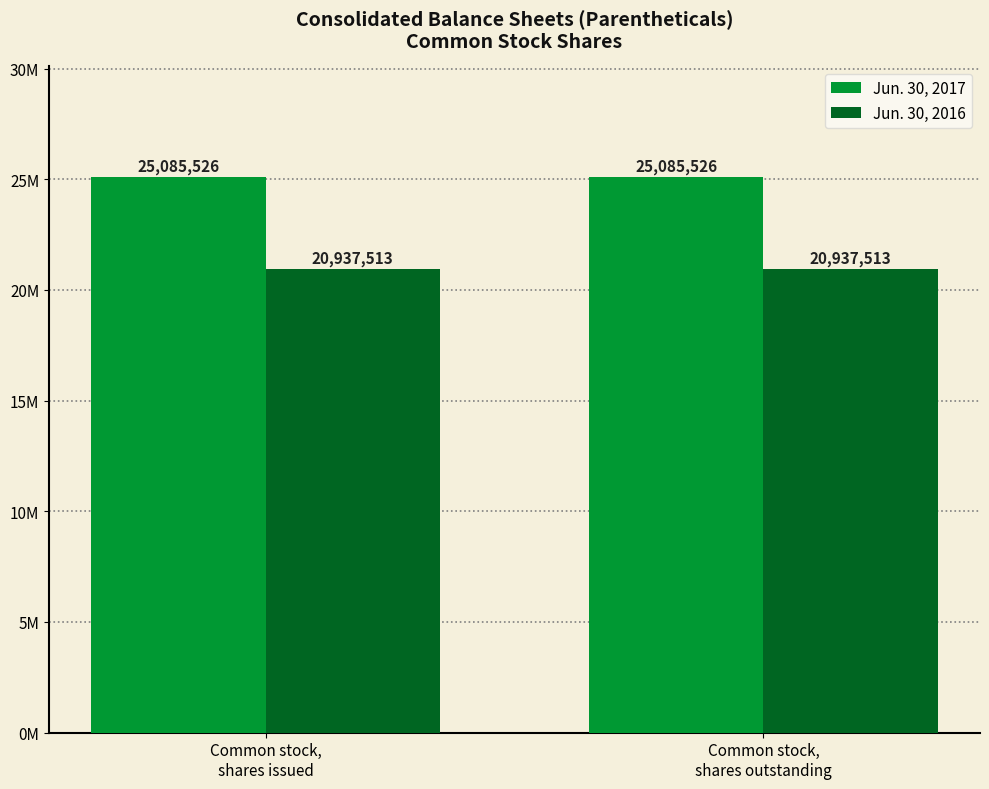

Which series has the largest total across all categories?

Jun. 30, 2017